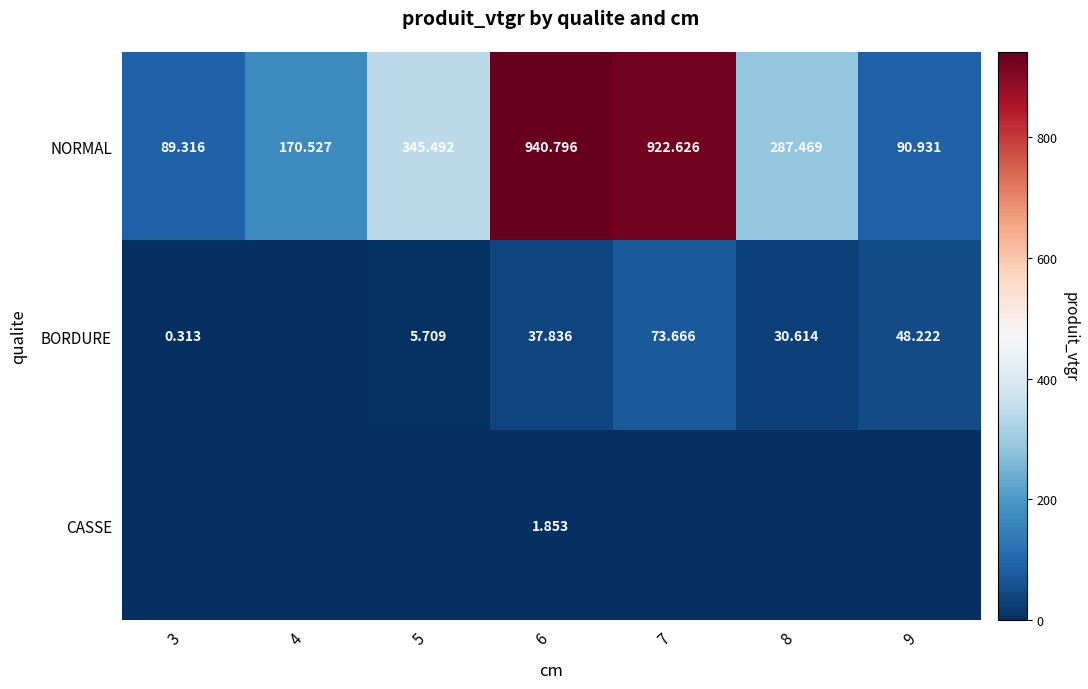

Is it true that BORDURE equals 73.7 at 7?

True